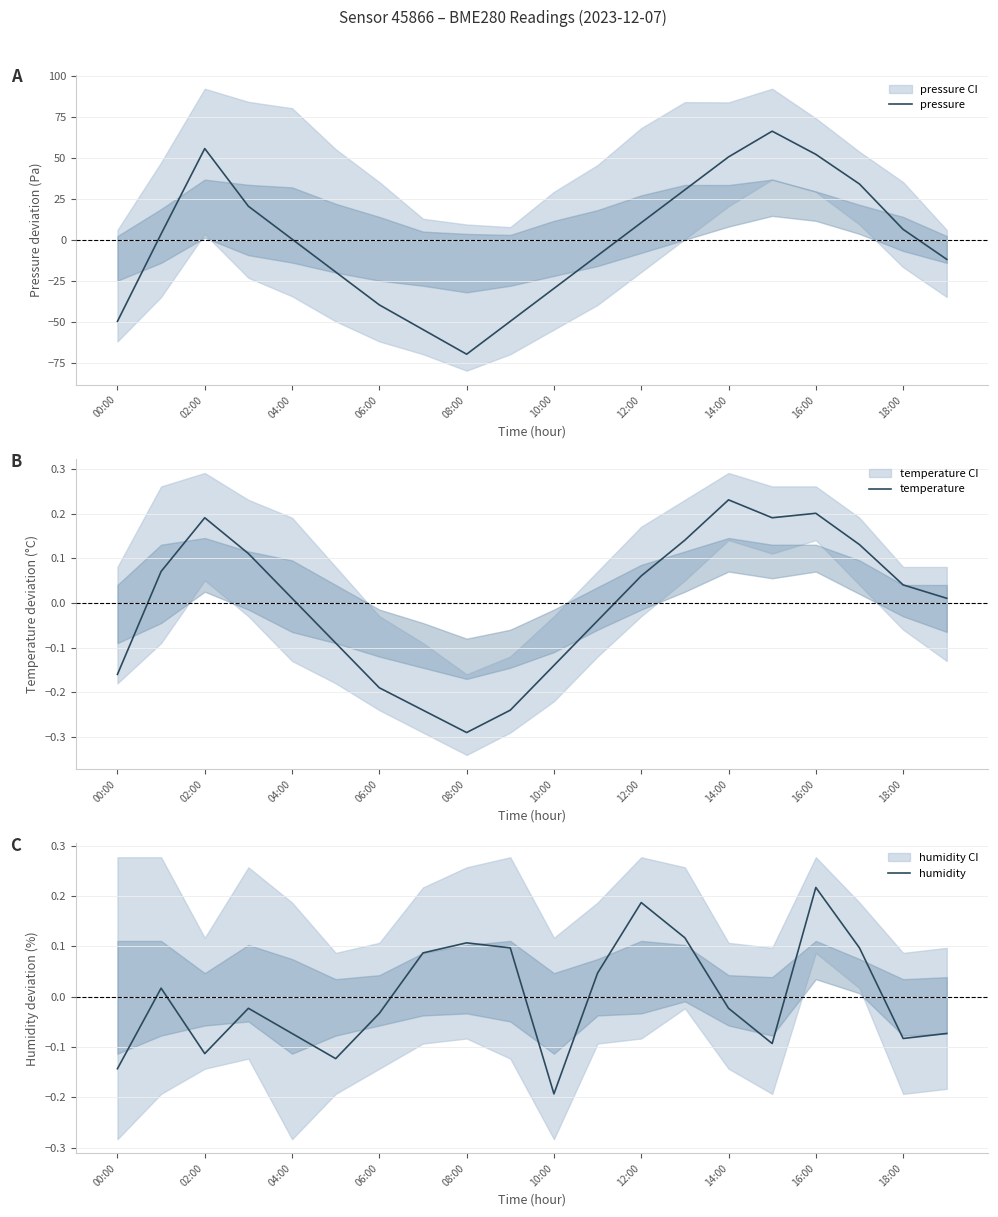

At which category is the sum across all series the highest?

15